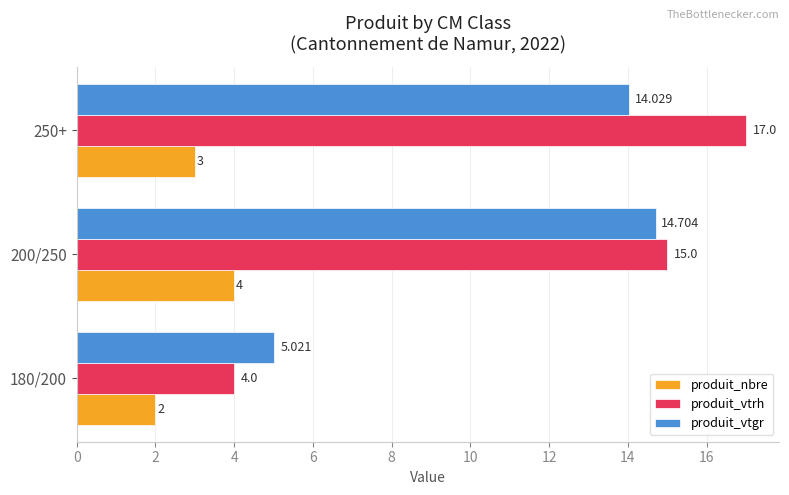

Between 180/200 and 250+, which series saw the biggest shift?

produit_vtrh